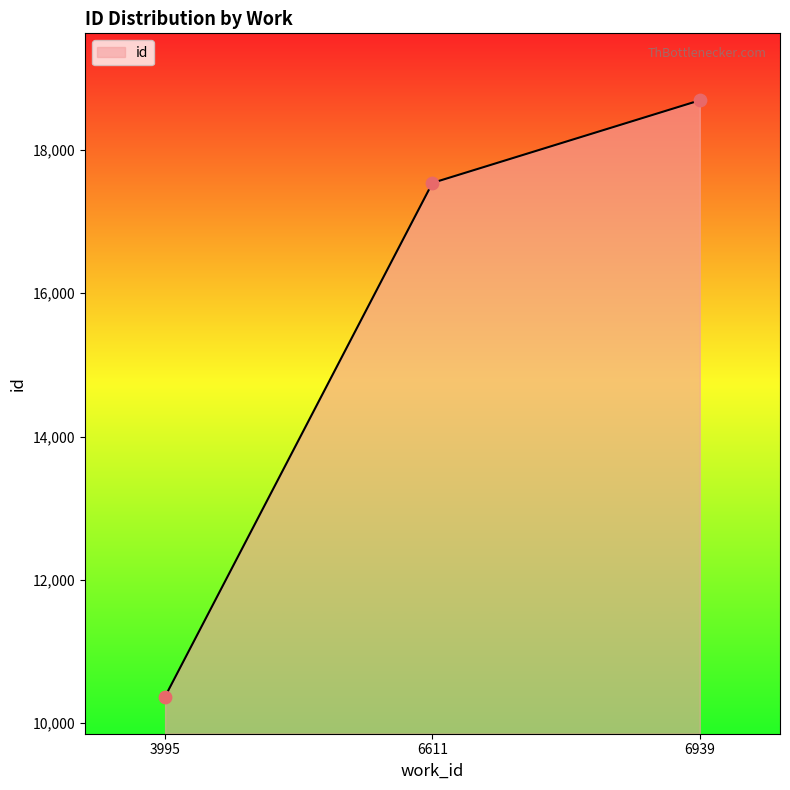

What is the ratio of the value at 6939 to the value at 6611?

1.1